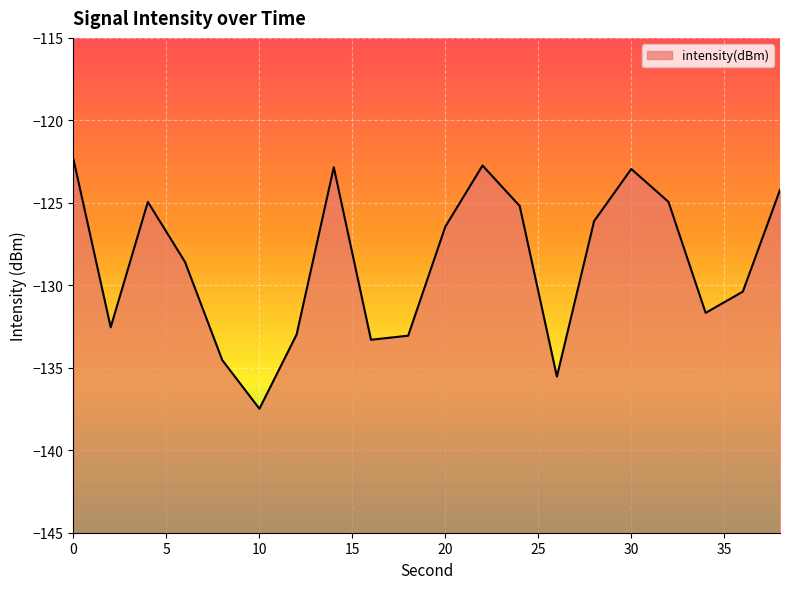

The value at 26 is -225.1. True or false?

False